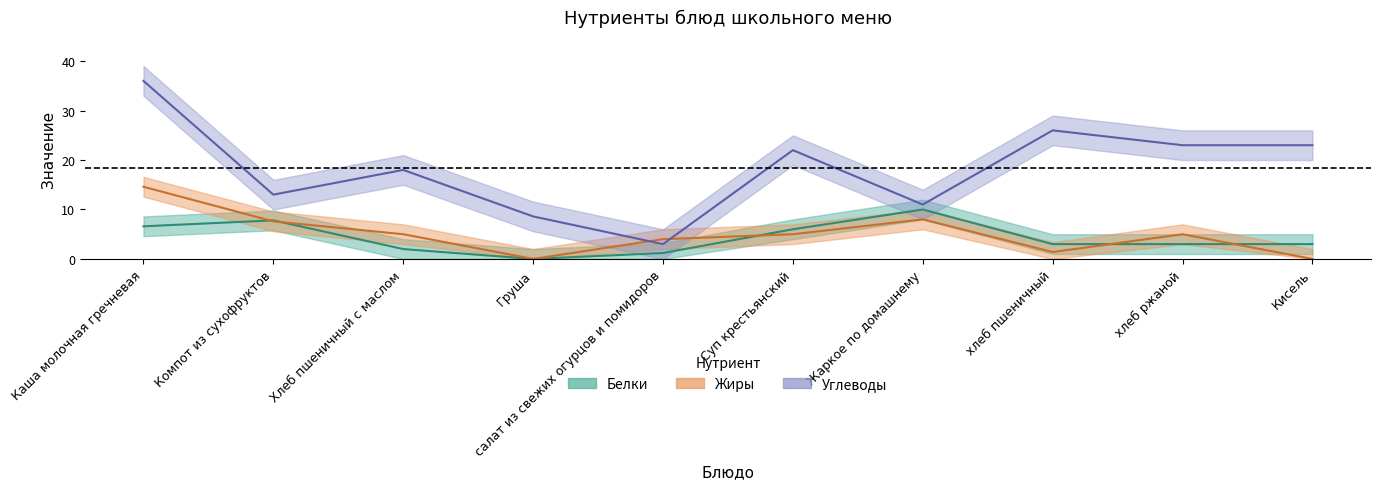

Reading right to left, transcribe all the data shown in this chart.

Белки: Кисель=3.0	хлеб ржаной=3.0	хлеб пшеничный=3.0	Жаркое по домашнему=10.0	Суп крестьянский=6.0	салат из свежих огурцов и помидоров=1.2	Груша=0.0	Хлеб пшеничный с маслом=2.0	Компот из сухофруктов=7.8	Каша молочная гречневая=6.6
Жиры: Кисель=0.0	хлеб ржаной=5.0	хлеб пшеничный=1.4	Жаркое по домашнему=8.0	Суп крестьянский=5.0	салат из свежих огурцов и помидоров=4.0	Груша=0.0	Хлеб пшеничный с маслом=5.0	Компот из сухофруктов=7.6	Каша молочная гречневая=14.6
Углеводы: Кисель=23.0	хлеб ржаной=23.0	хлеб пшеничный=26.0	Жаркое по домашнему=11.0	Суп крестьянский=22.0	салат из свежих огурцов и помидоров=3.0	Груша=8.6	Хлеб пшеничный с маслом=18.0	Компот из сухофруктов=13.0	Каша молочная гречневая=36.0